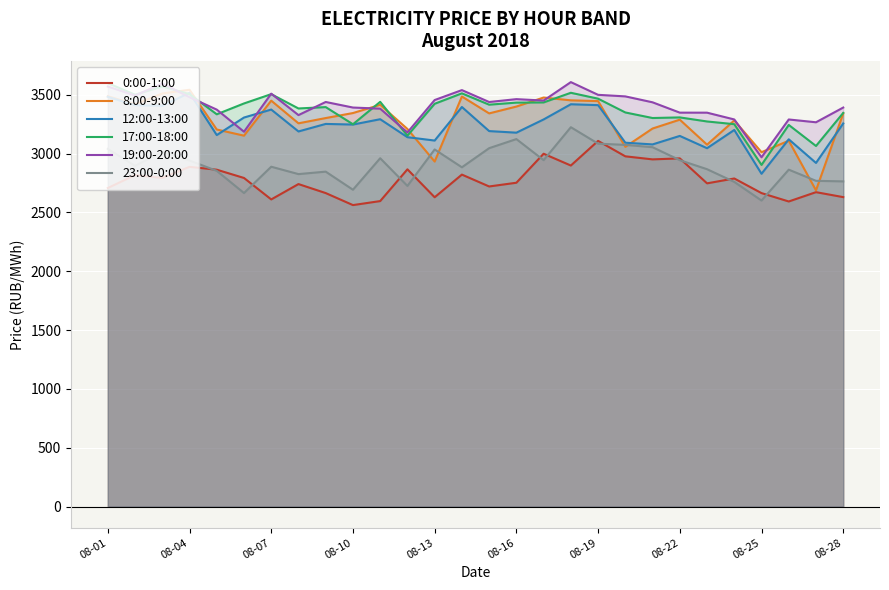

Does the chart display data point markers on the line(s)?

No